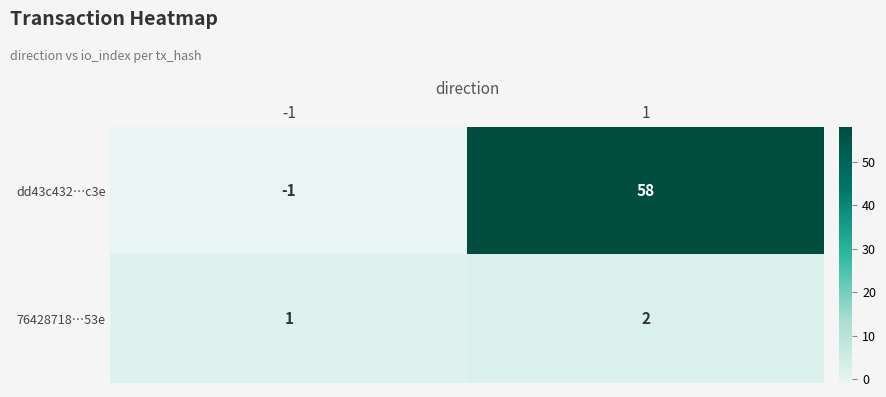

What is the approximate value of dd43c432…c3e at 1?

58